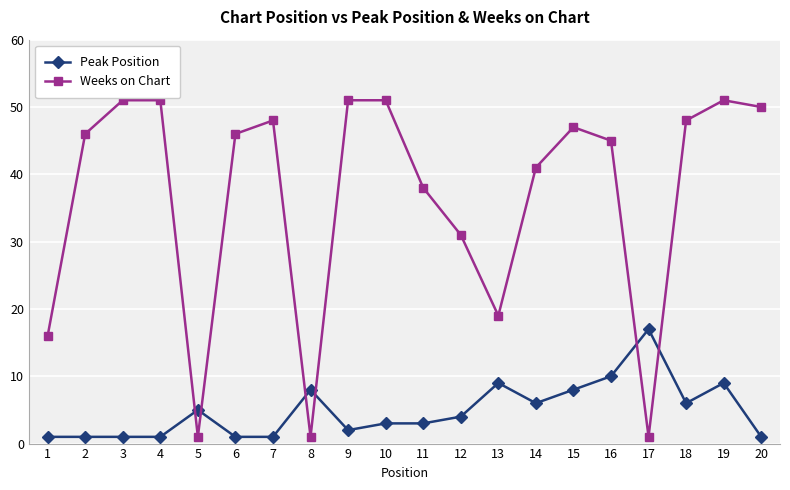

In Weeks on Chart, how many points are lower than both neighbors (excluding endpoints)?

4